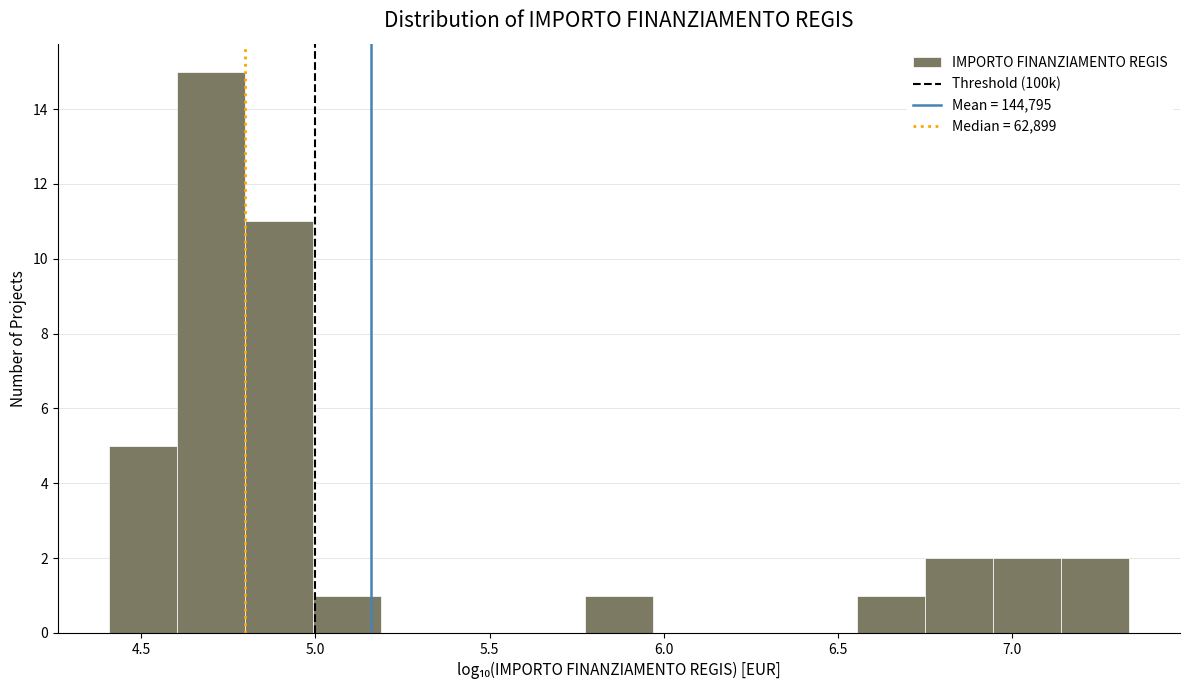

Around what value on the x-axis is the tallest bar? Give the approximate position of its centre, as read against the axis.

4.70